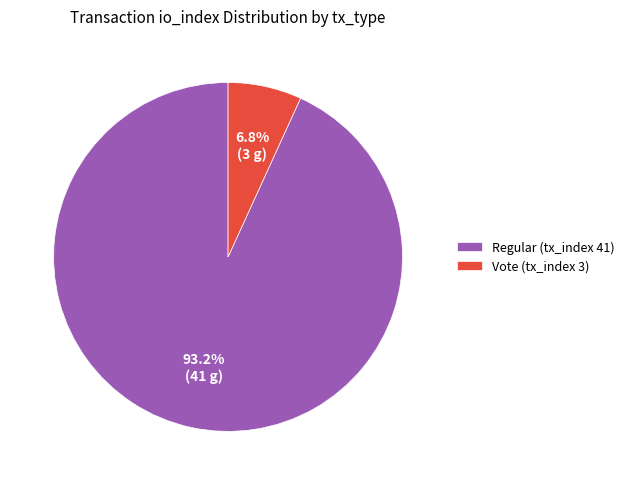

To the nearest percent, what is the combined percentage of Regular (tx_index 41) and Vote (tx_index 3)?

100%